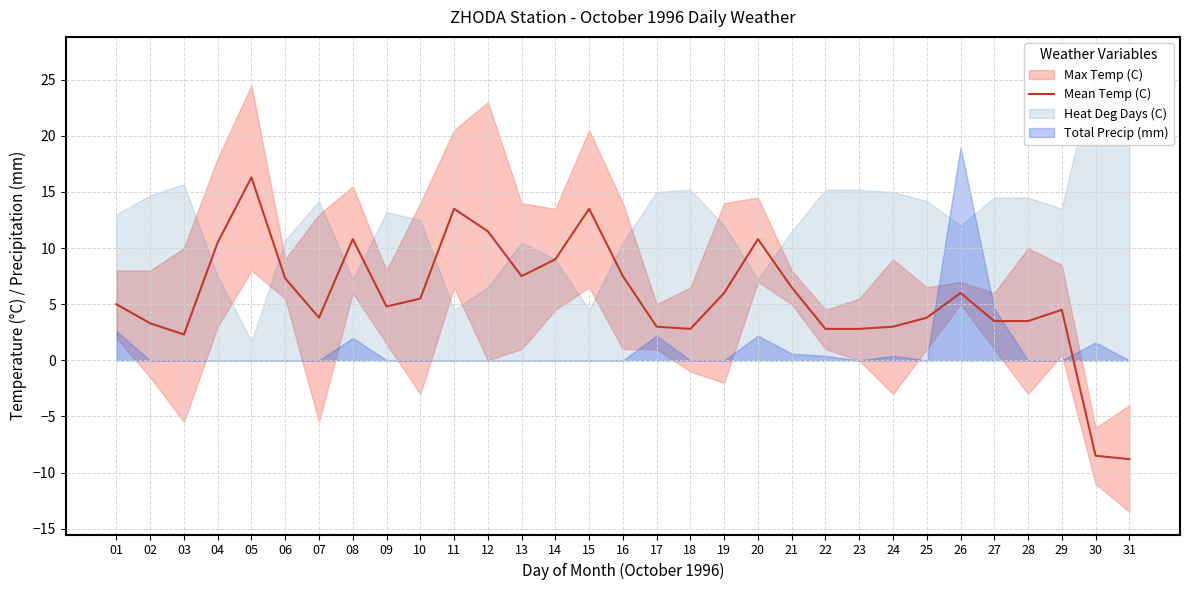

Between 20 and 01, which is larger?

20